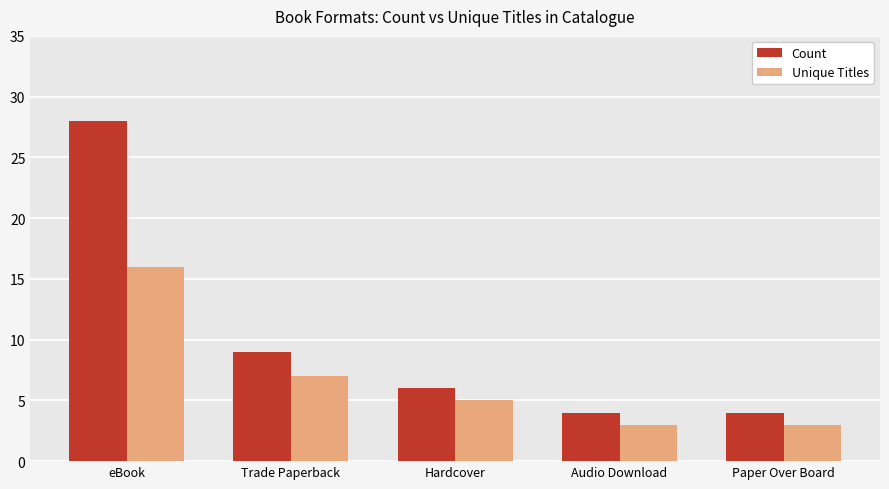

Reading left to right, transcribe all the data shown in this chart.

Count: eBook=28	Trade Paperback=9	Hardcover=6	Audio Download=4	Paper Over Board=4
Unique Titles: eBook=16	Trade Paperback=7	Hardcover=5	Audio Download=3	Paper Over Board=3